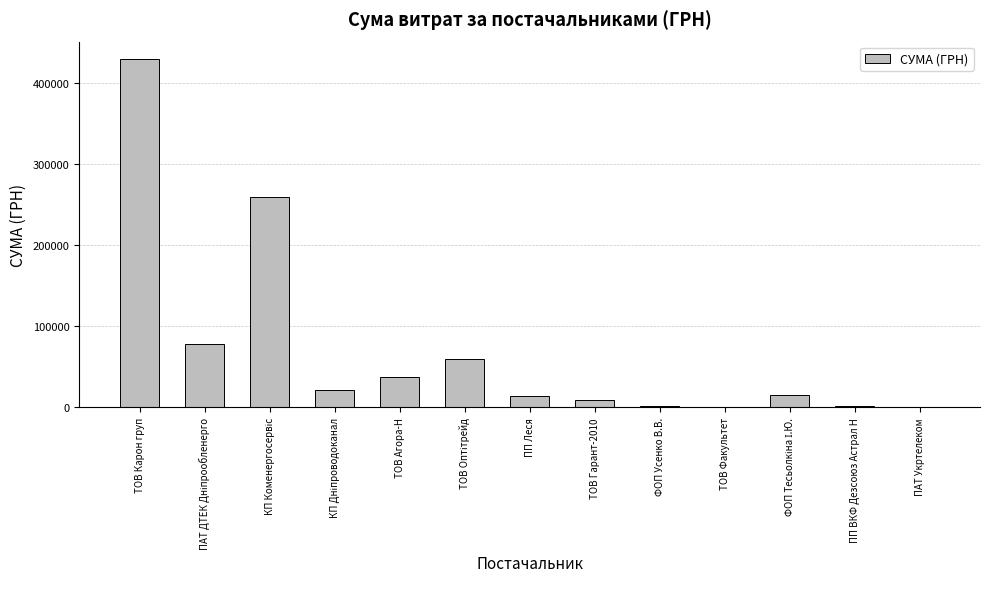

Which label corresponds to the largest value in the chart?

ТОВ Карон груп